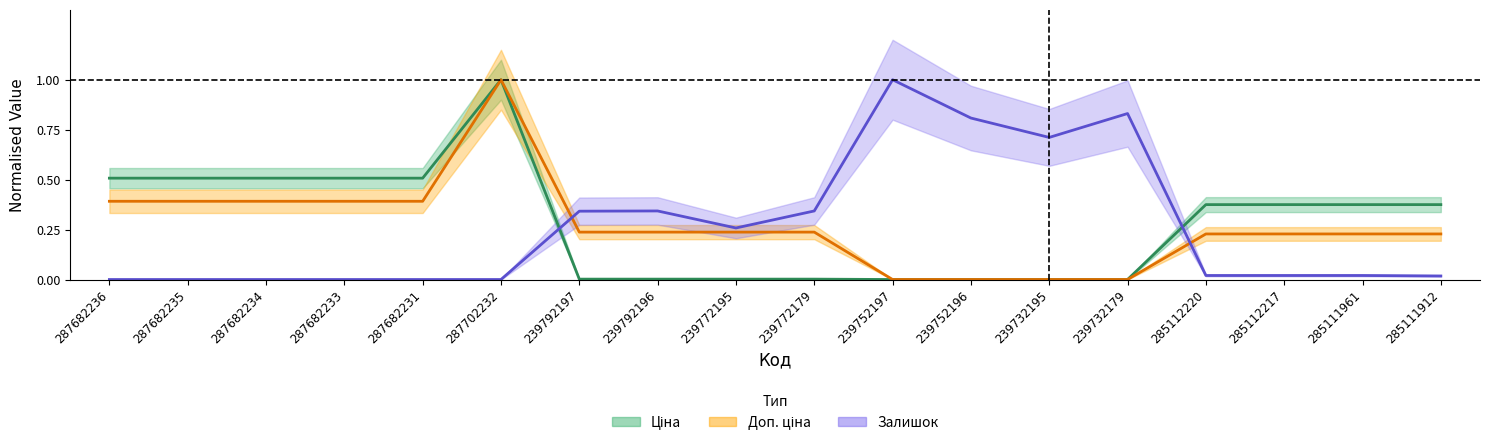

The value of Залишок at 239752197 is 1.0. True or false?

True